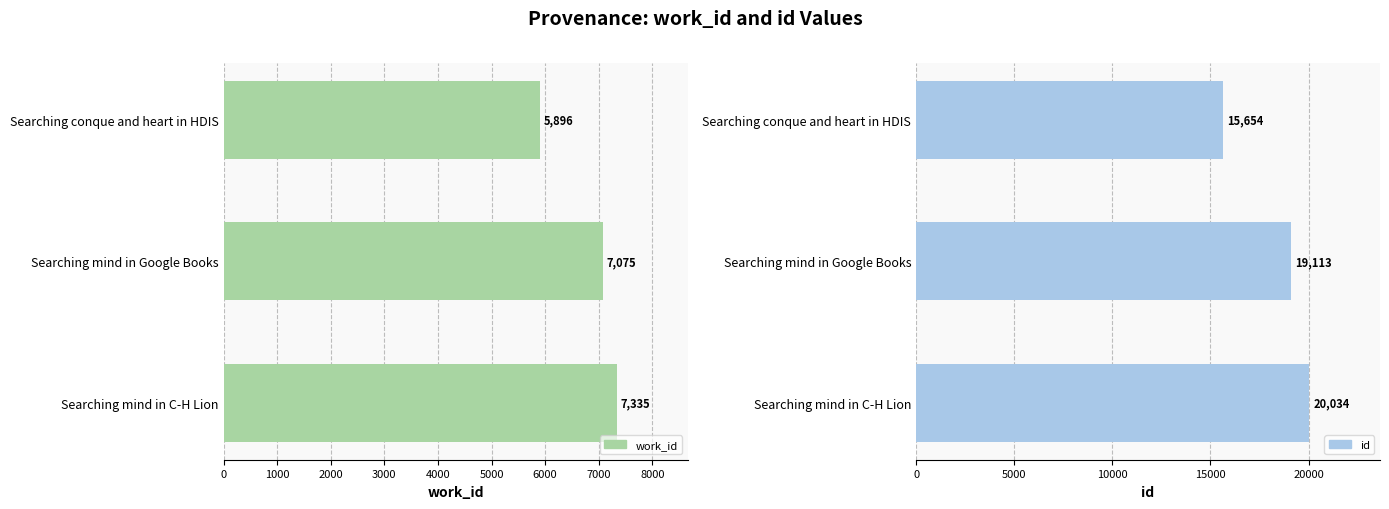

Which series has the largest range (max minus min)?

id